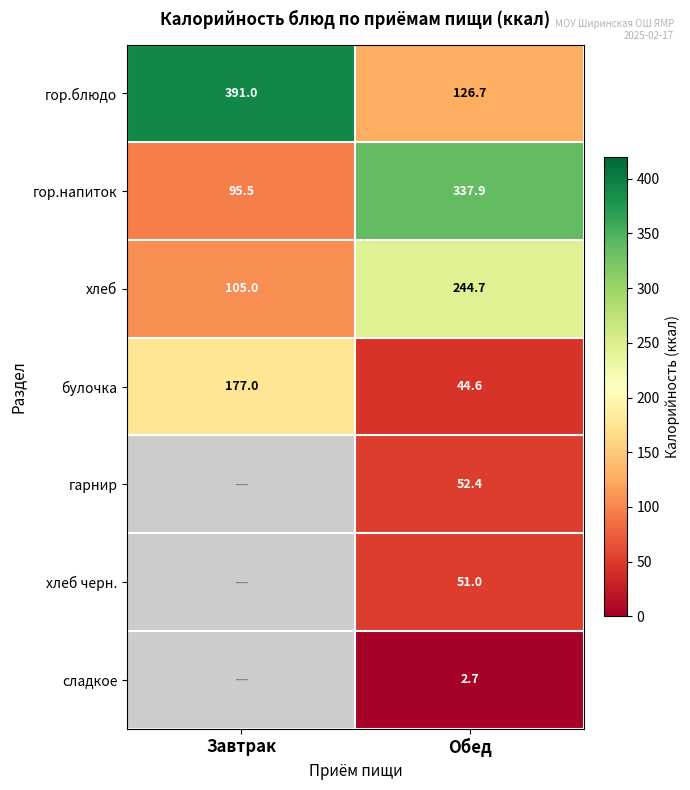

What is the spread (max minus min) of values at Обед?

335.2